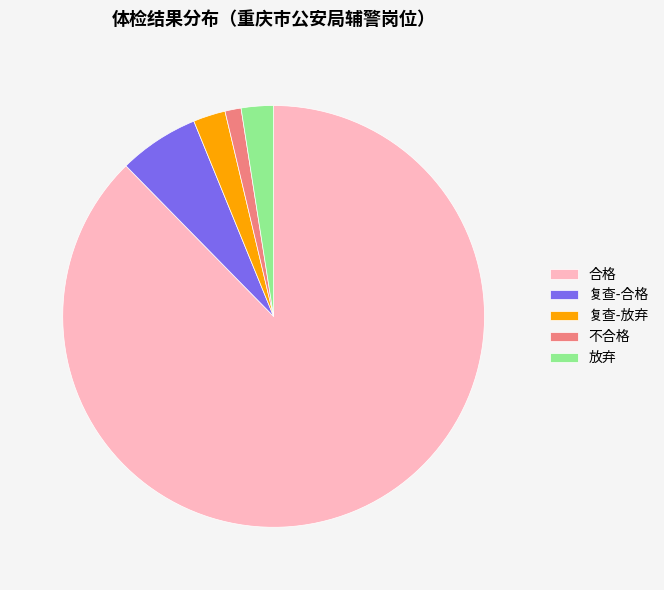

Does 复查-放弃 represent more than half of the total?

No